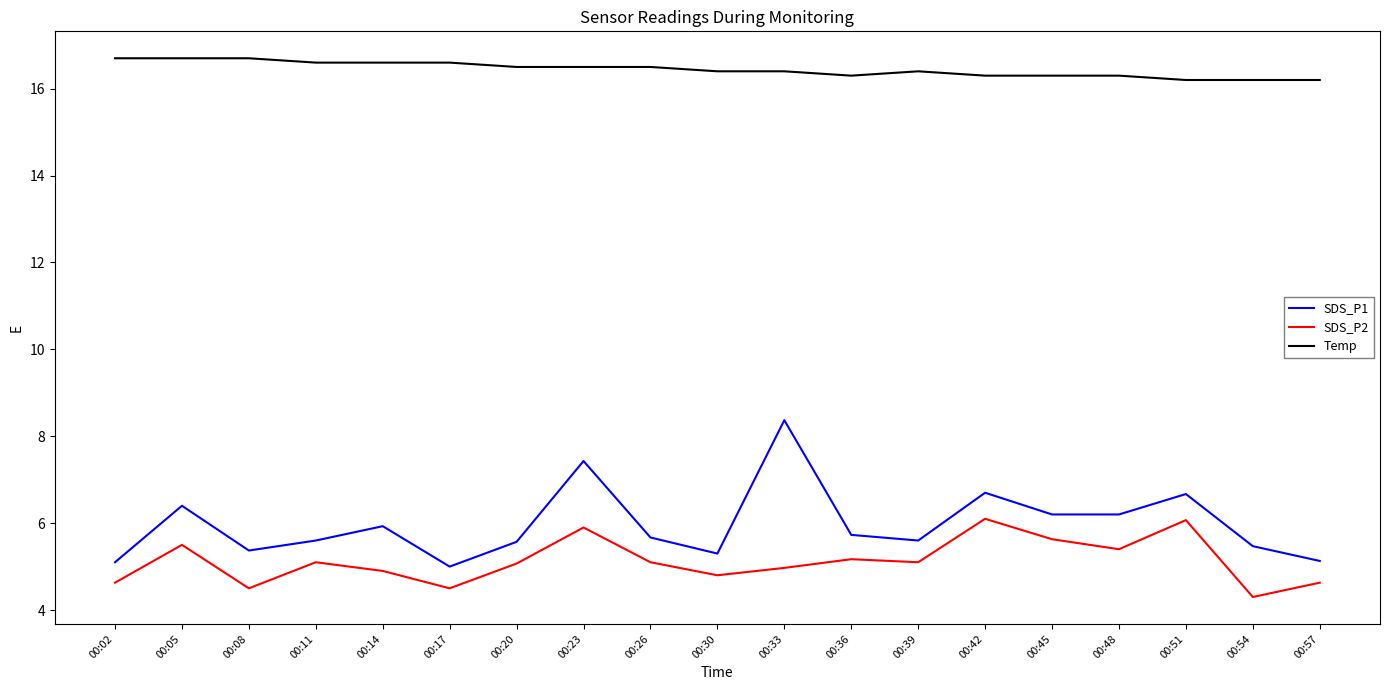

Is the value of SDS_P2 at 00:54 greater than the value of Temp at 00:17?

No